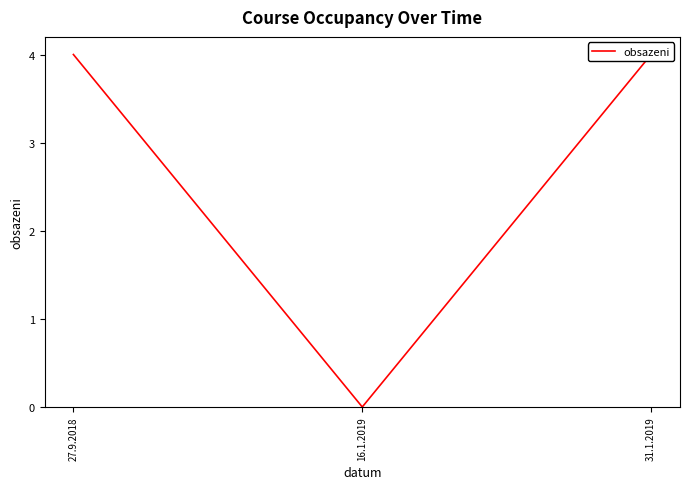

Is this an area chart (filled region under the line)?

No